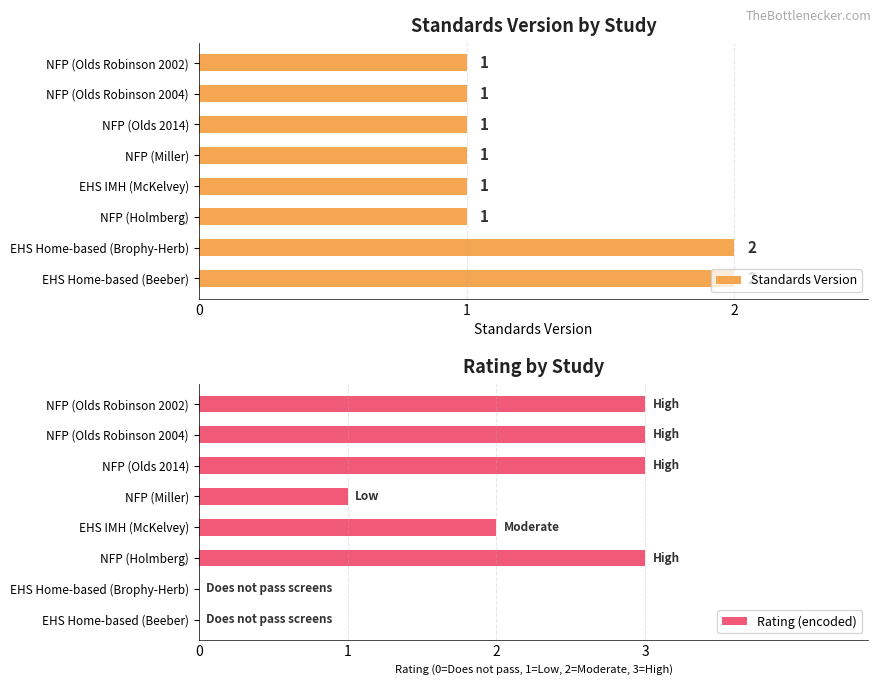

What is the sum of all Standards Version values?

10